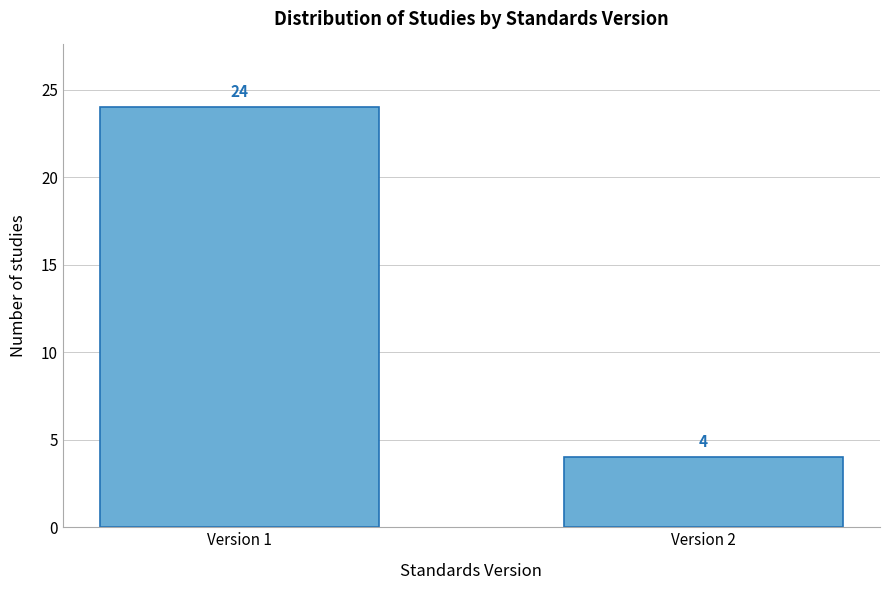

Reading left to right, what are all the values shown in this chart?

Version 1=24	Version 2=4